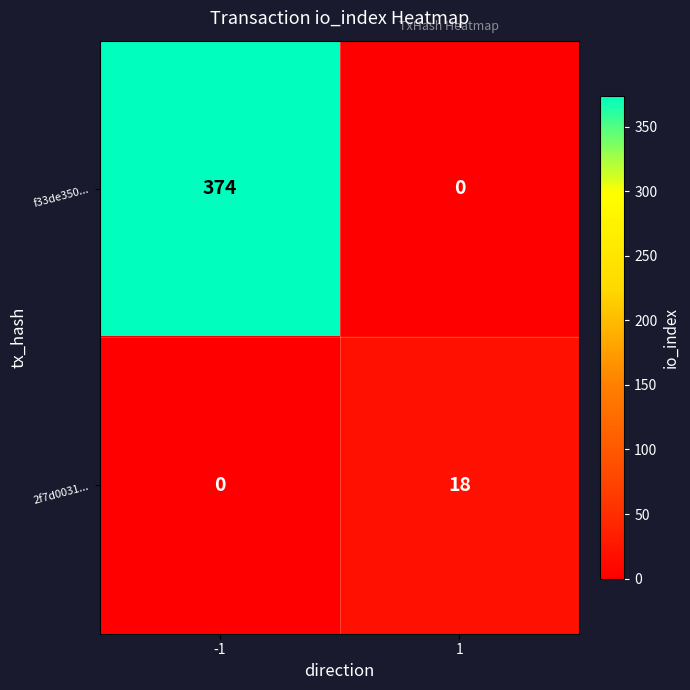

How many positive values does the 2f7d0031... series have?

1